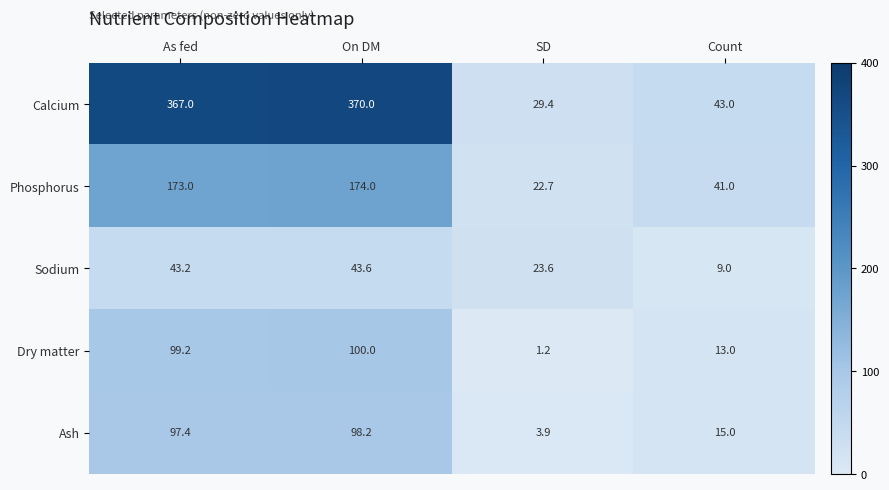

Where is Sodium nearest to the value 26?

SD